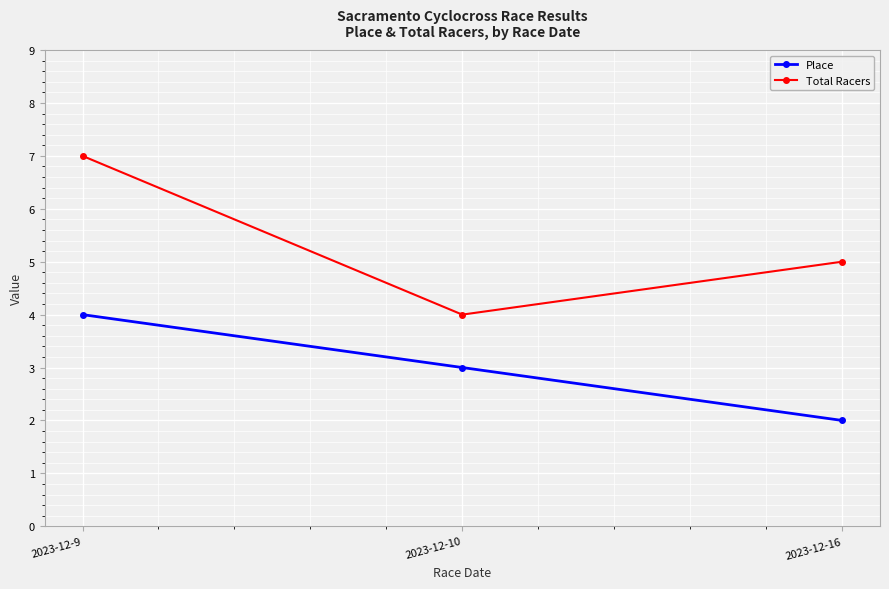

Which label corresponds to the smallest value in the chart?

2023-12-16